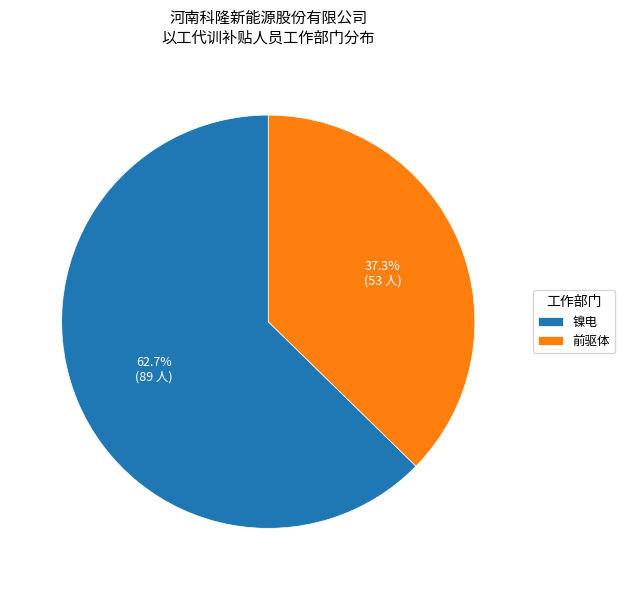

How much of the chart is everything except 前驱体?

62.7%